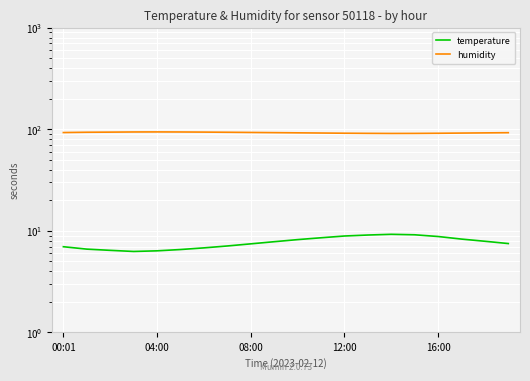

True or false: humidity and temperature cross at least once.

False